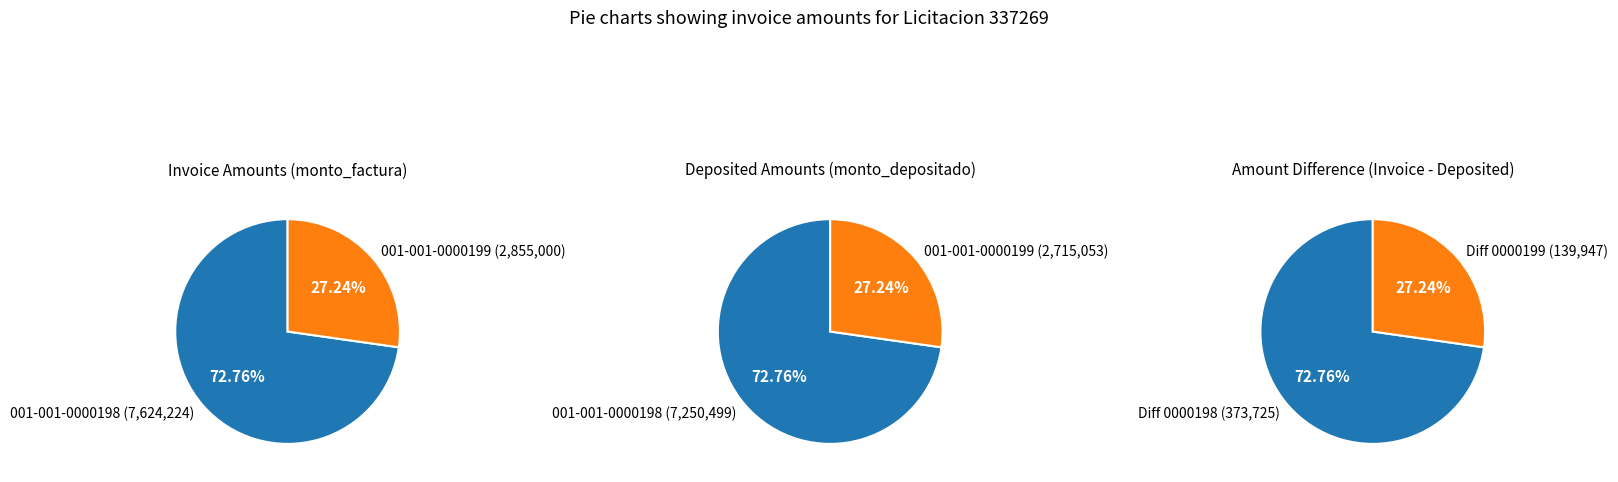

Is 001-001-0000199 the majority of the pie?

No